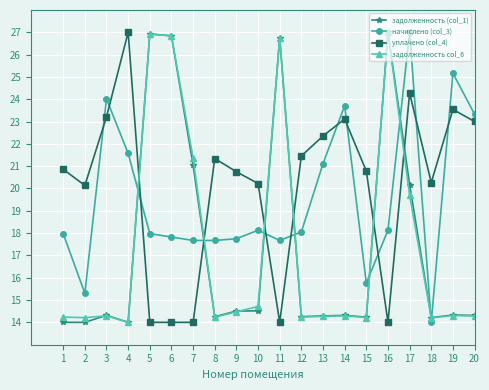

Which category has the lowest value in the задолженность col_6 series?

4